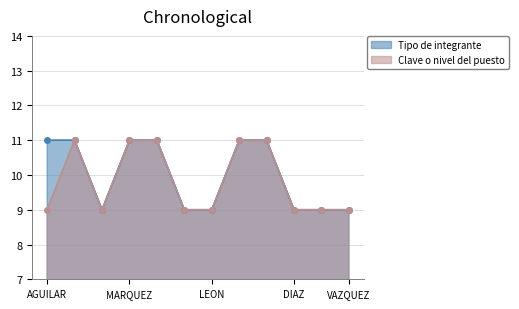

What is the lowest value of the Clave o nivel del puesto series?

9